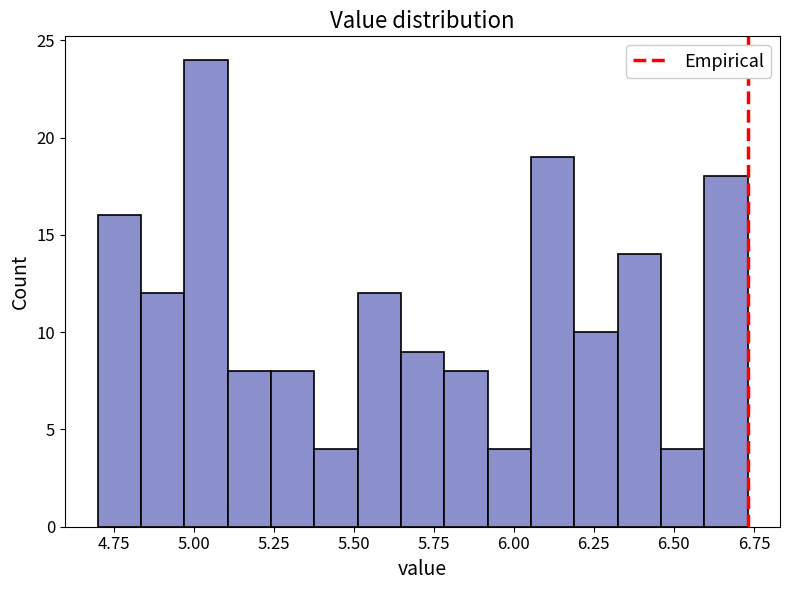

Read against the x-axis, roughly where is the centre of the tallest bar?

5.05